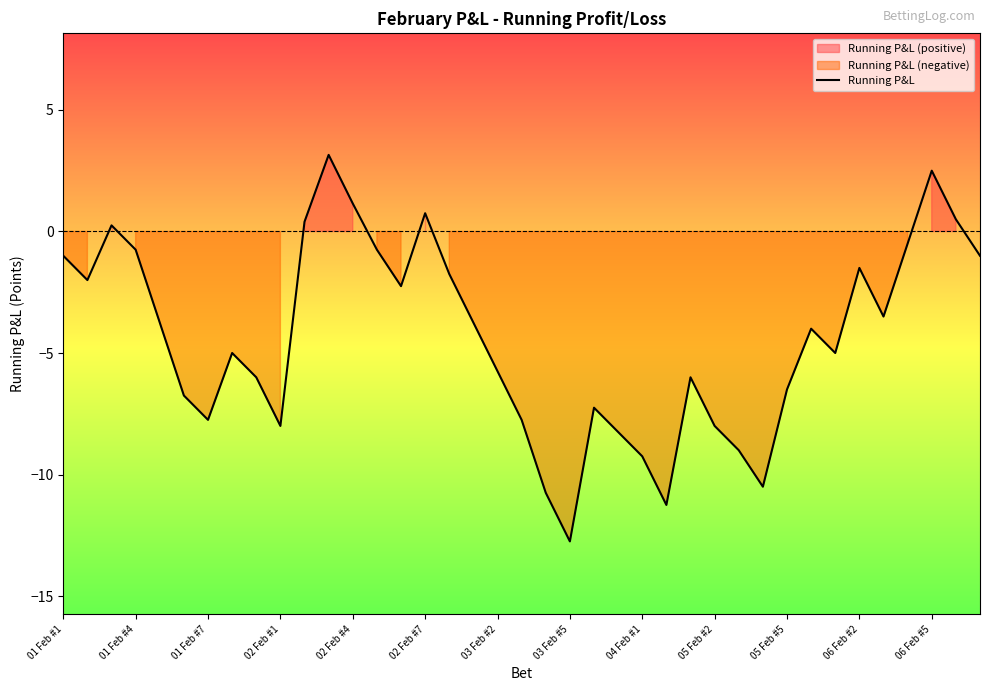

The chart shows a value of -7.1 at 32. True or false?

False